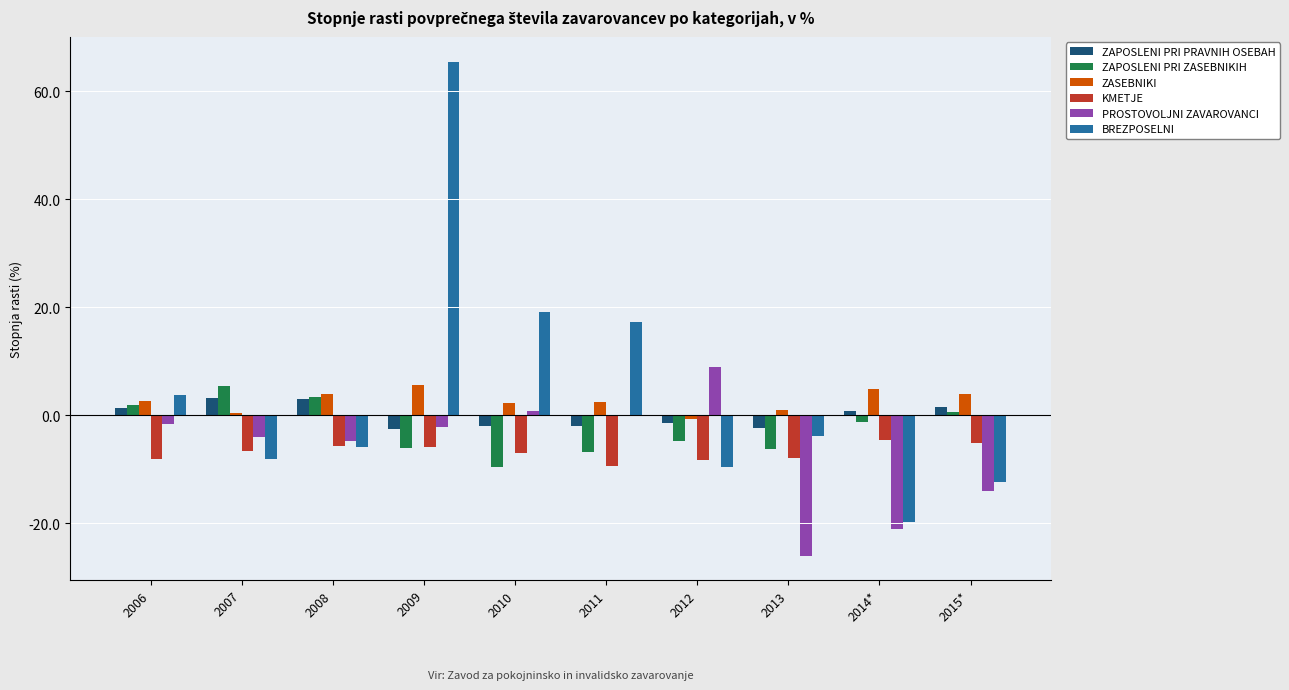

What is the total value across all series at 2012?

-15.8